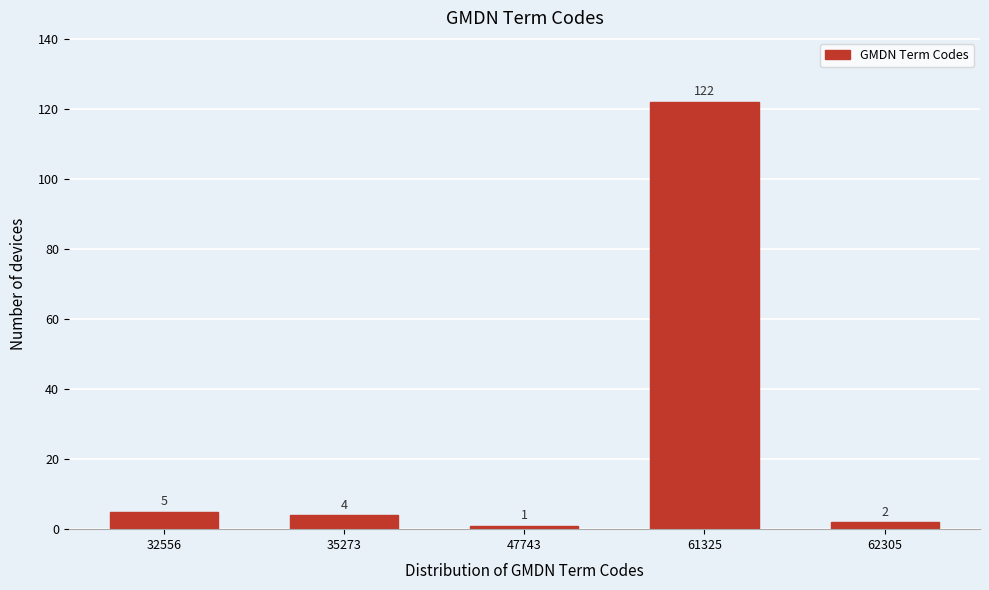

Reading left to right, list all the values displayed in this chart.

5	4	1	122	2